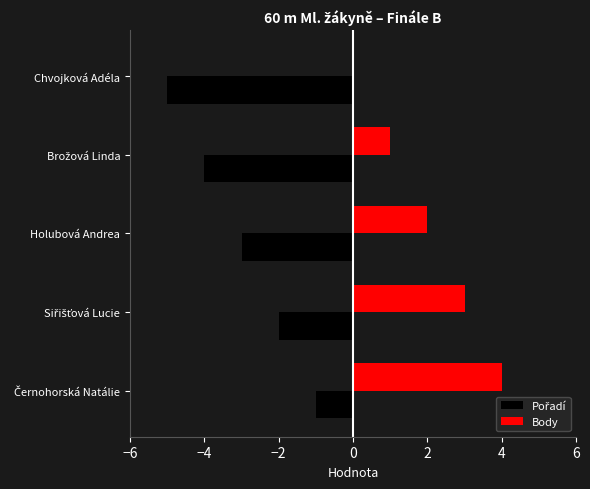

Which series has the largest total across all categories?

Body